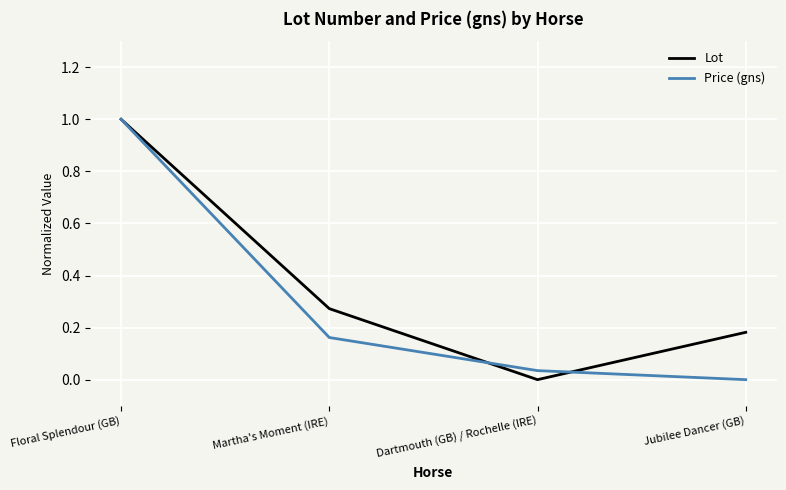

True or false: Lot has a value of 1.0 at Floral Splendour (GB).

True